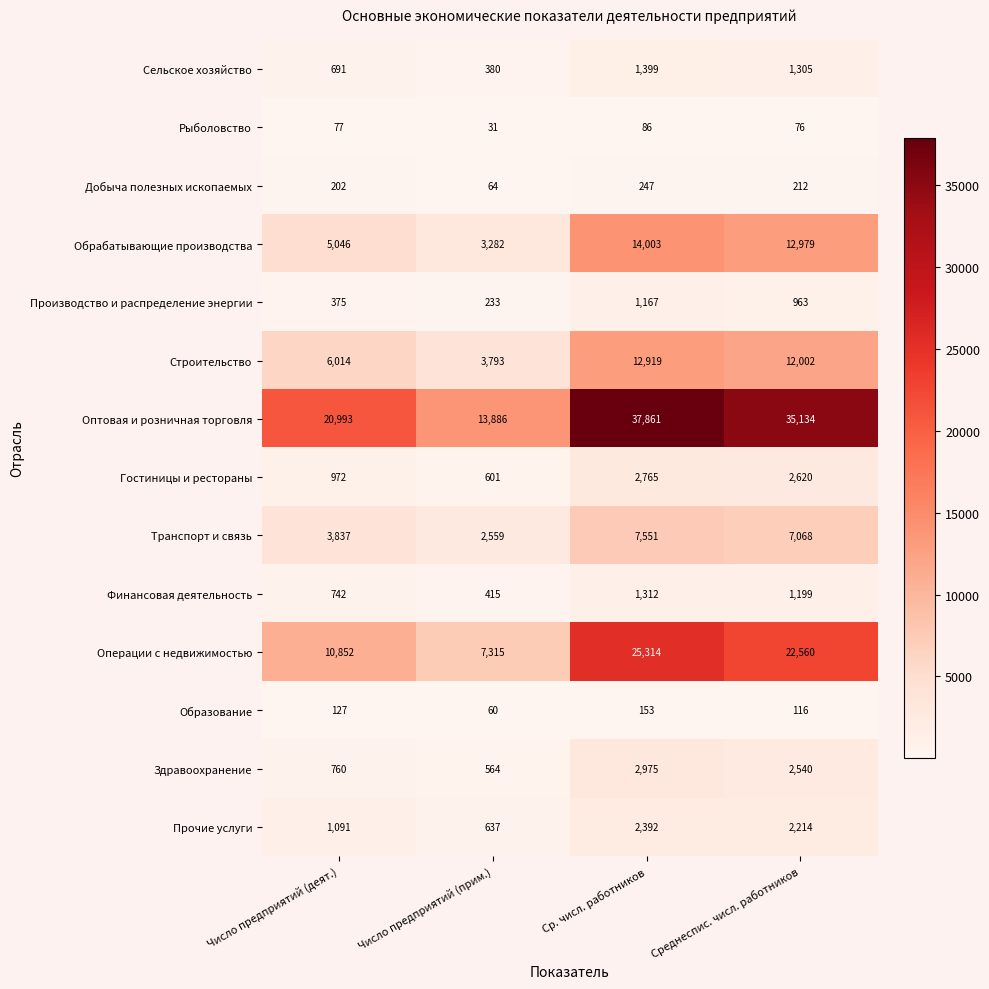

What is the difference between the maximum and minimum values in the Оптовая и розничная торговля series?

23975